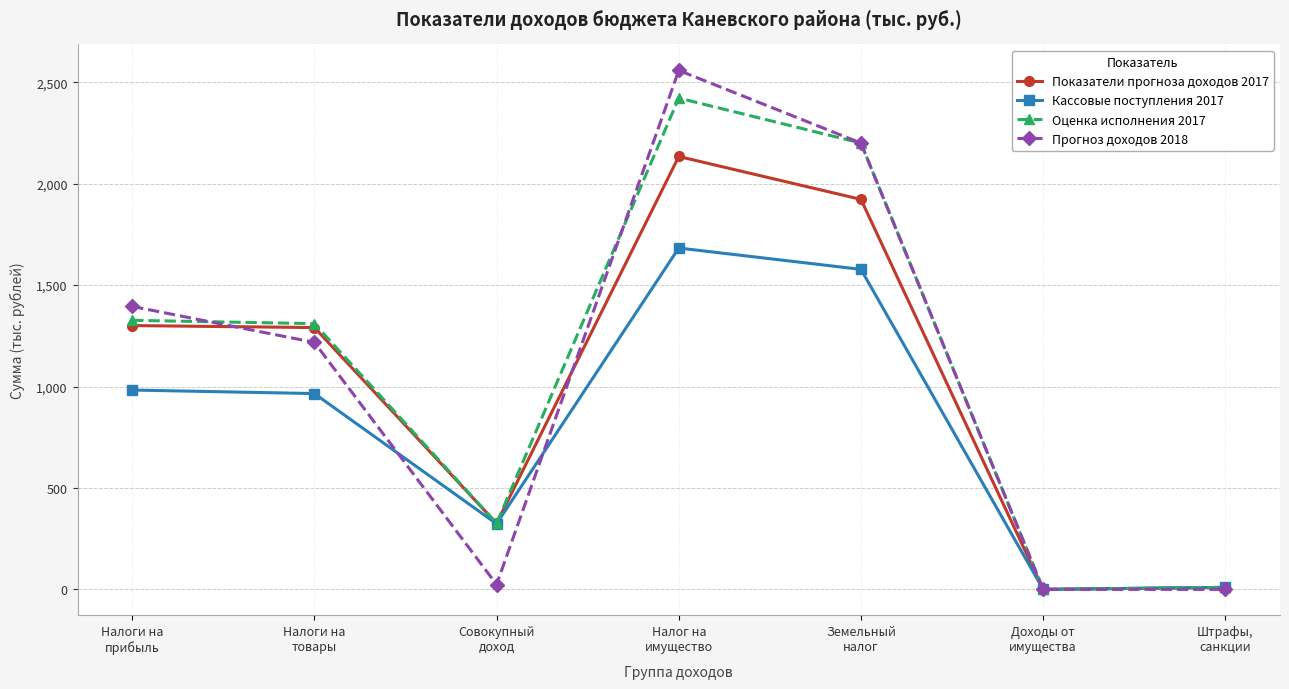

What is the maximum value for Оценка исполнения 2017?

2422.1